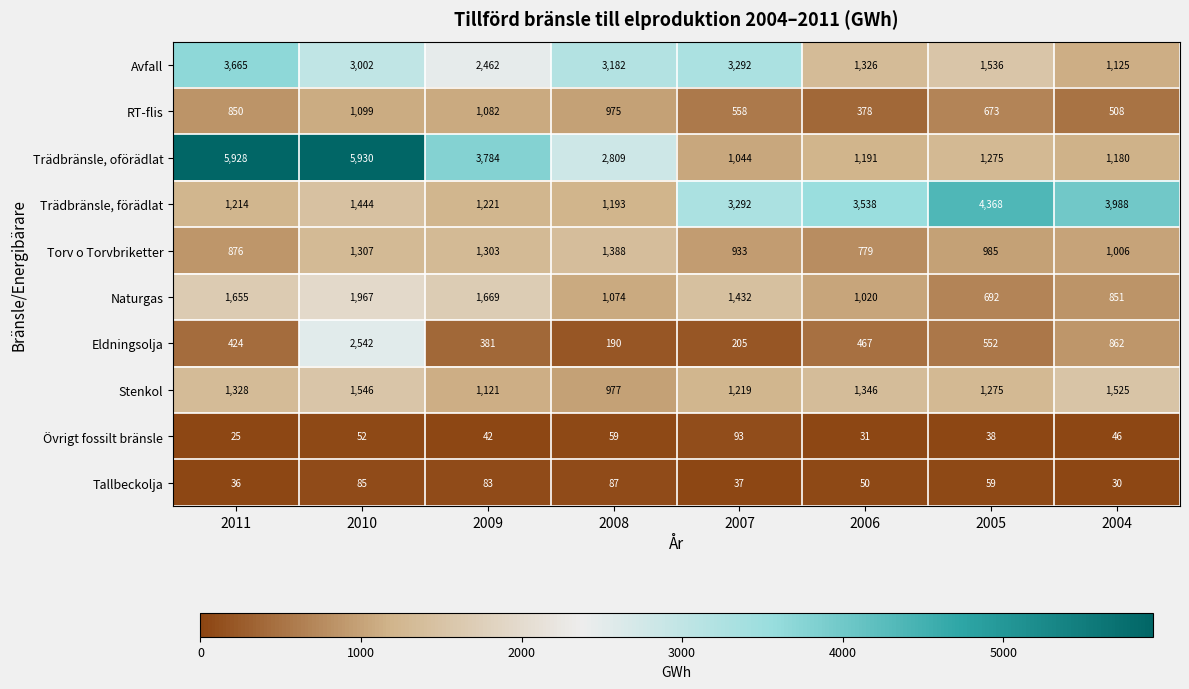

At which category is the sum across all series the highest?

2010